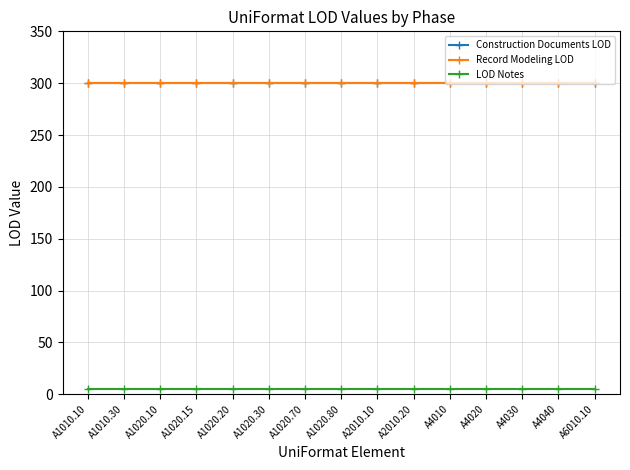

Does the chart have visible grid lines?

Yes